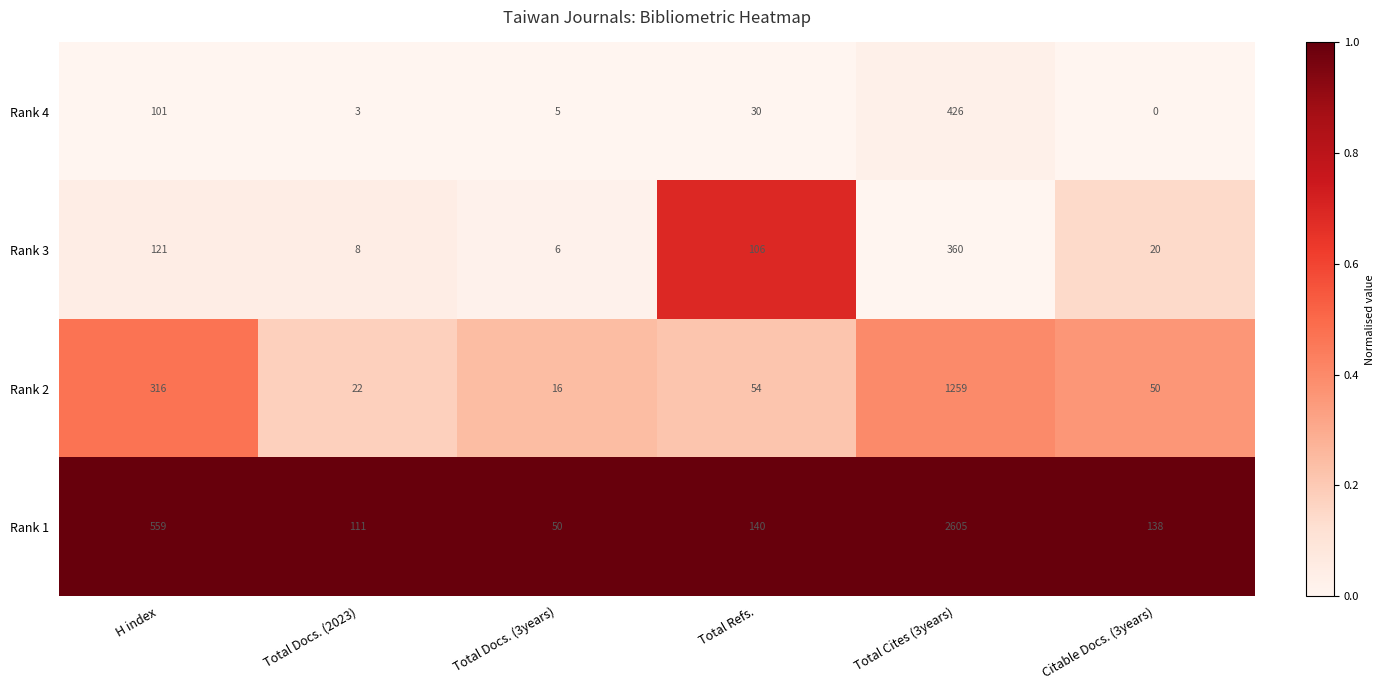

Where is Rank 1 nearest to the value 1327?

H index